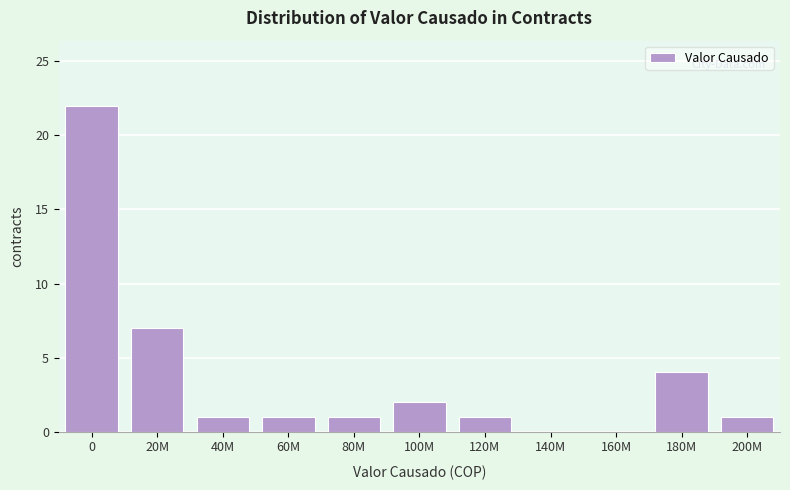

Reading right to left, extract all data points from this chart.

200M=1	180M=4	160M=0	140M=0	120M=1	100M=2	80M=1	60M=1	40M=1	20M=7	0=22